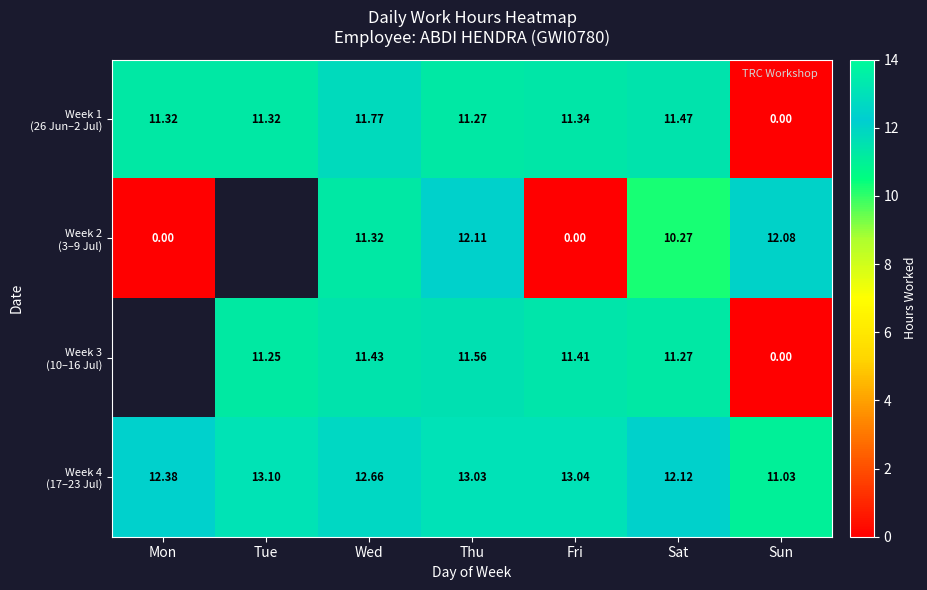

The value of Week 4 (17–23 Jul) at Mon is 7.6. True or false?

False